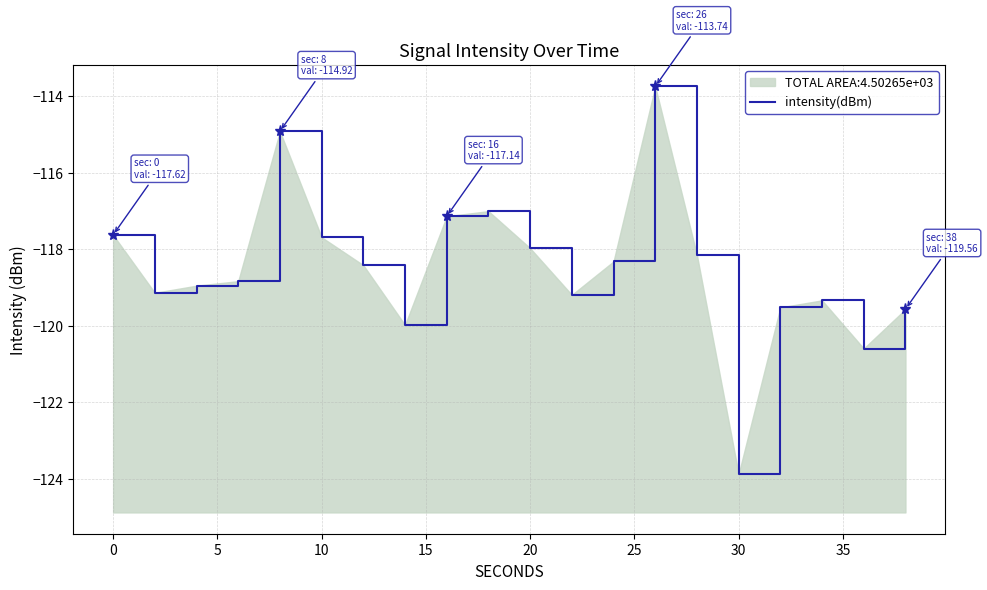

Reading left to right, list all the values displayed in this chart.

-117.6	-119.1	-118.9	-118.8	-114.9	-117.7	-118.4	-120.0	-117.1	-117.0	-118.0	-119.2	-118.3	-113.7	-118.2	-123.9	-119.5	-119.3	-120.6	-119.6